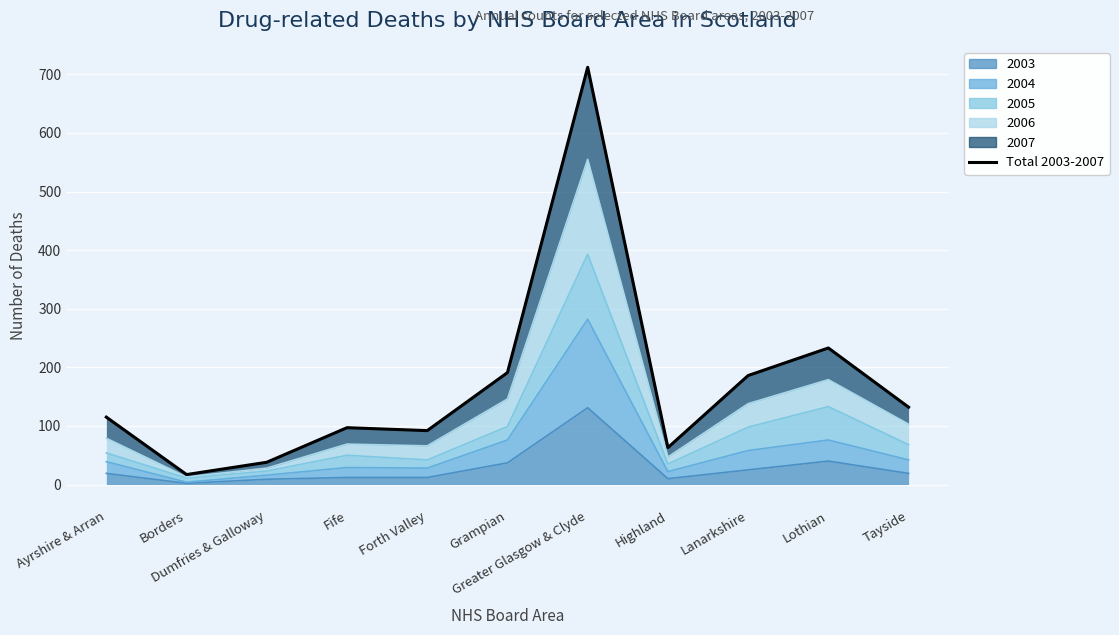

Reading left to right, list all the values displayed in this chart.

115	17	38	97	92	191	712	63	186	233	132